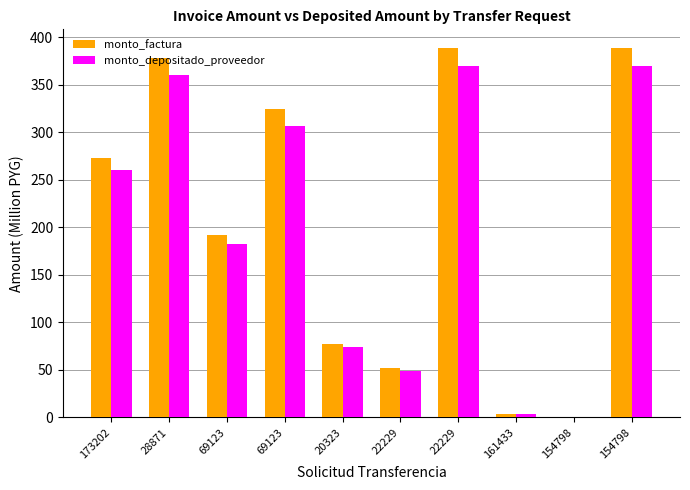

How many groups of bars are there?

10